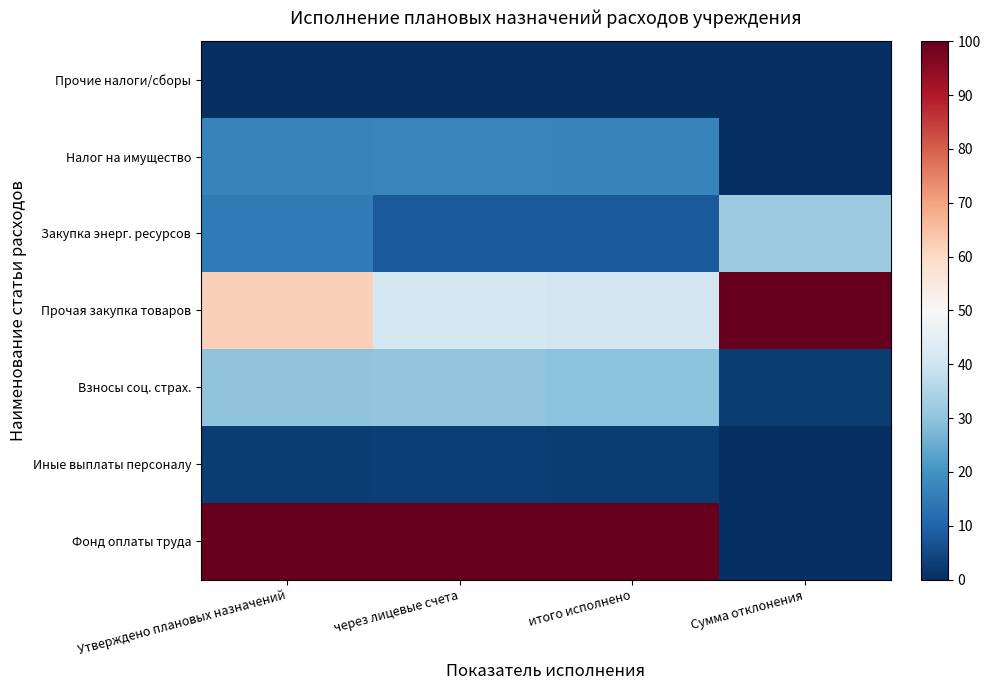

Reading left to right, what are all the values shown in this chart?

Фонд оплаты труда: Утверждено плановых назначений=100.0	через лицевые счета=100.0	итого исполнено=100.0	Сумма отклонения=0.0
Иные выплаты персоналу: Утверждено плановых назначений=2.5	через лицевые счета=3.0	итого исполнено=2.5	Сумма отклонения=0.0
Взносы соц. страх.: Утверждено плановых назначений=30.0	через лицевые счета=30.1	итого исполнено=29.5	Сумма отклонения=2.5
Прочая закупка товаров: Утверждено плановых назначений=61.8	через лицевые счета=41.3	итого исполнено=40.4	Сумма отклонения=100.0
Закупка энерг. ресурсов: Утверждено плановых назначений=14.7	через лицевые счета=8.1	итого исполнено=7.9	Сумма отклонения=31.8
Налог на имущество: Утверждено плановых назначений=16.6	через лицевые счета=17.0	итого исполнено=16.6	Сумма отклонения=0.0
Прочие налоги/сборы: Утверждено плановых назначений=0.0	через лицевые счета=0.0	итого исполнено=0.0	Сумма отклонения=0.0